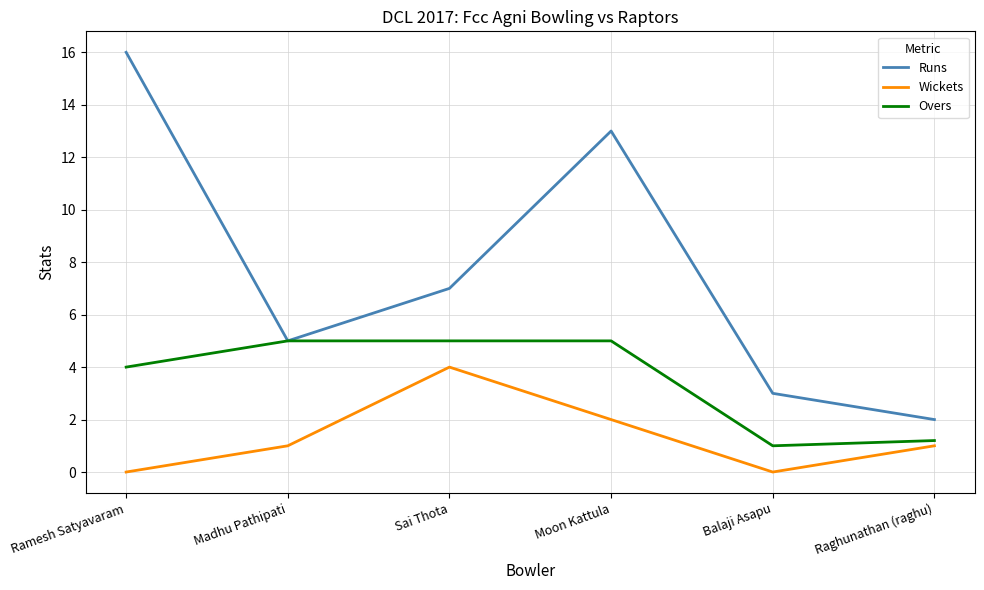

The value of Wickets at Raghunathan (raghu) is 1.0. True or false?

True